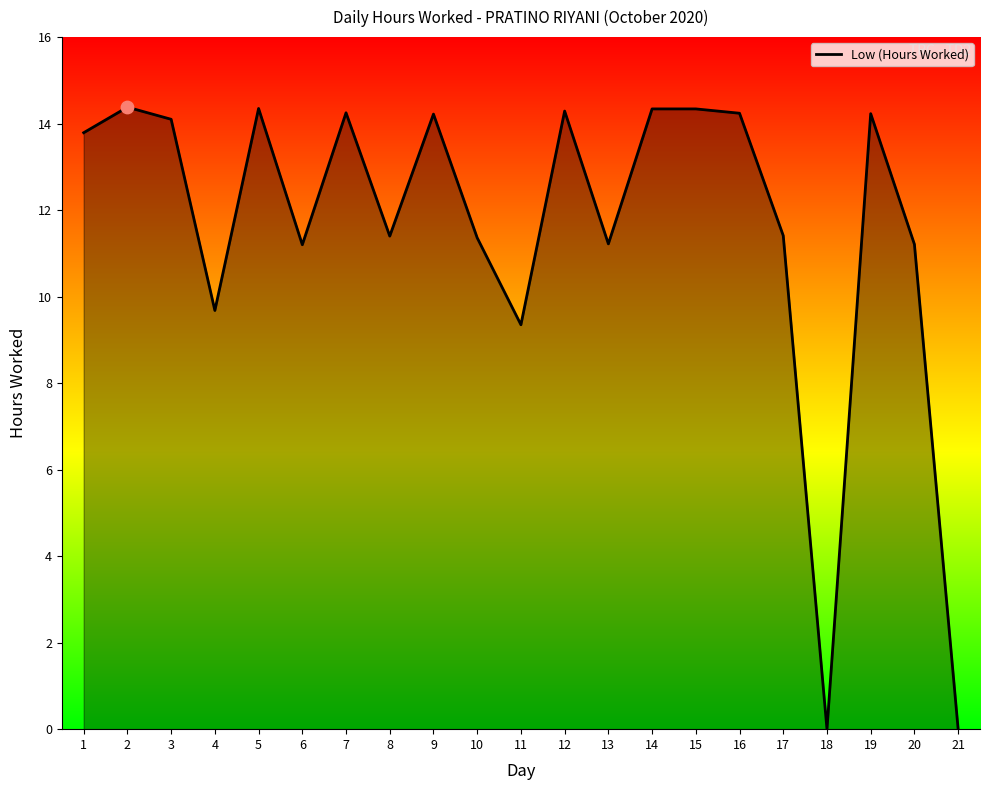

Approximately how many times larger is the value at 7 compared to 5?

1.0